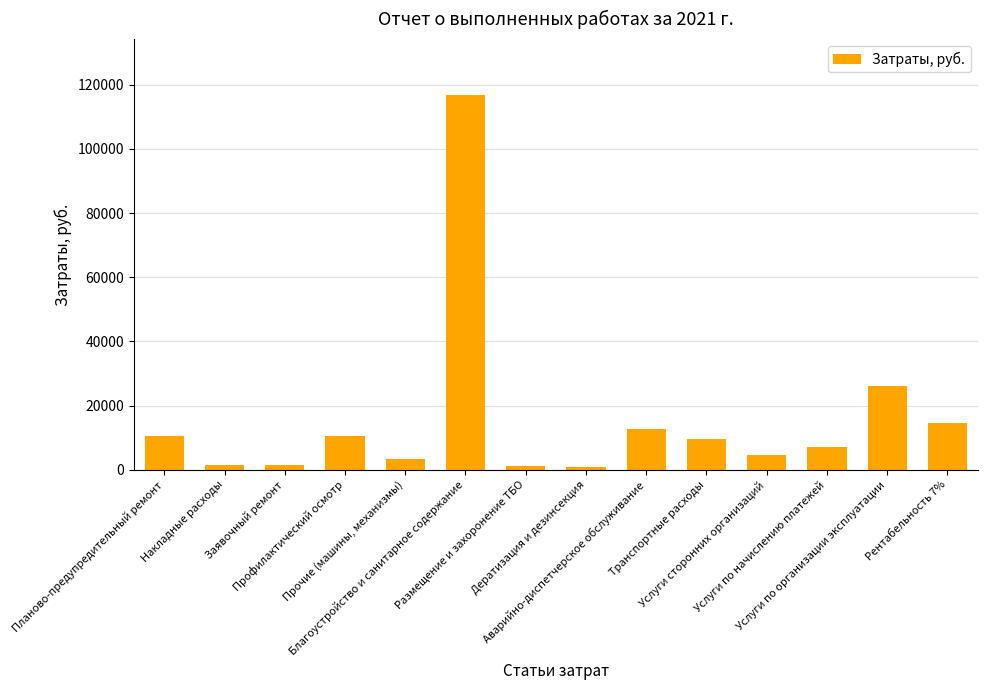

At which label is the value closest to 58777?

Услуги по организации эксплуатации